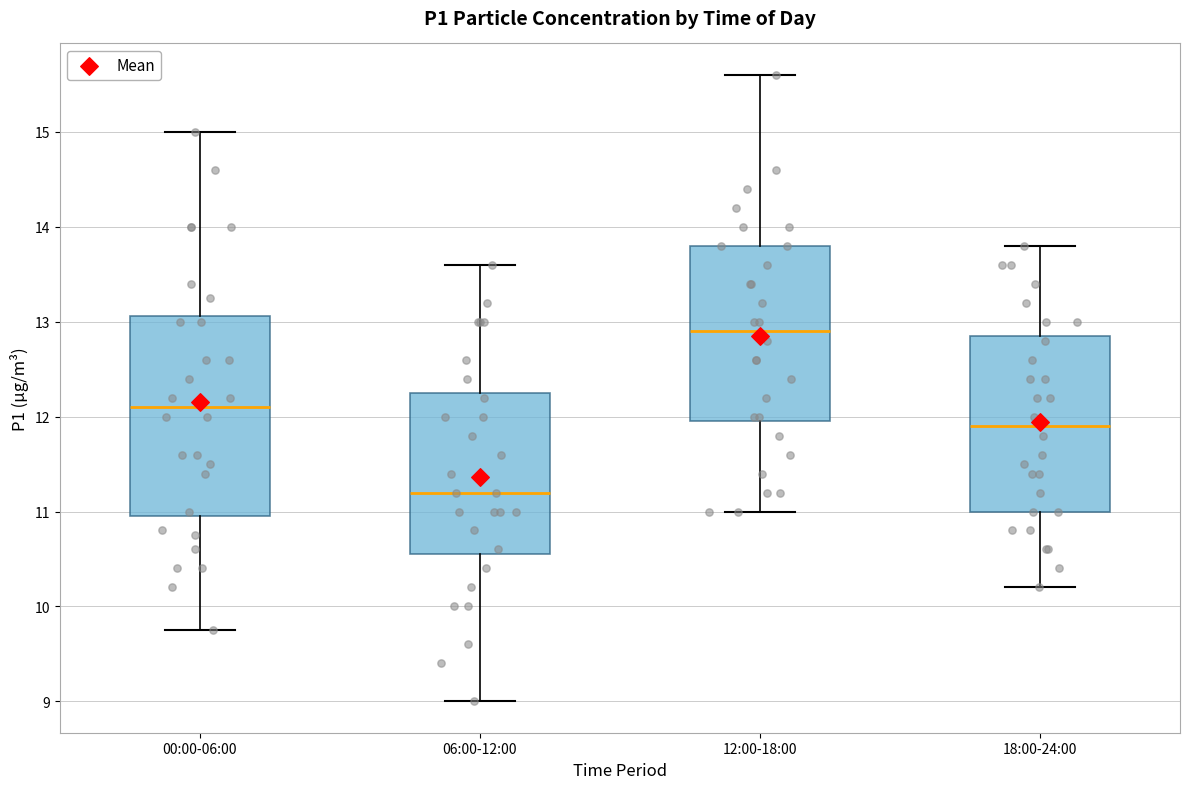

Where is the lower edge of the box for 00:00-06:00 on the y-axis? The values are not printed on the chart, so give them approximately, as read against the axis.

11.0